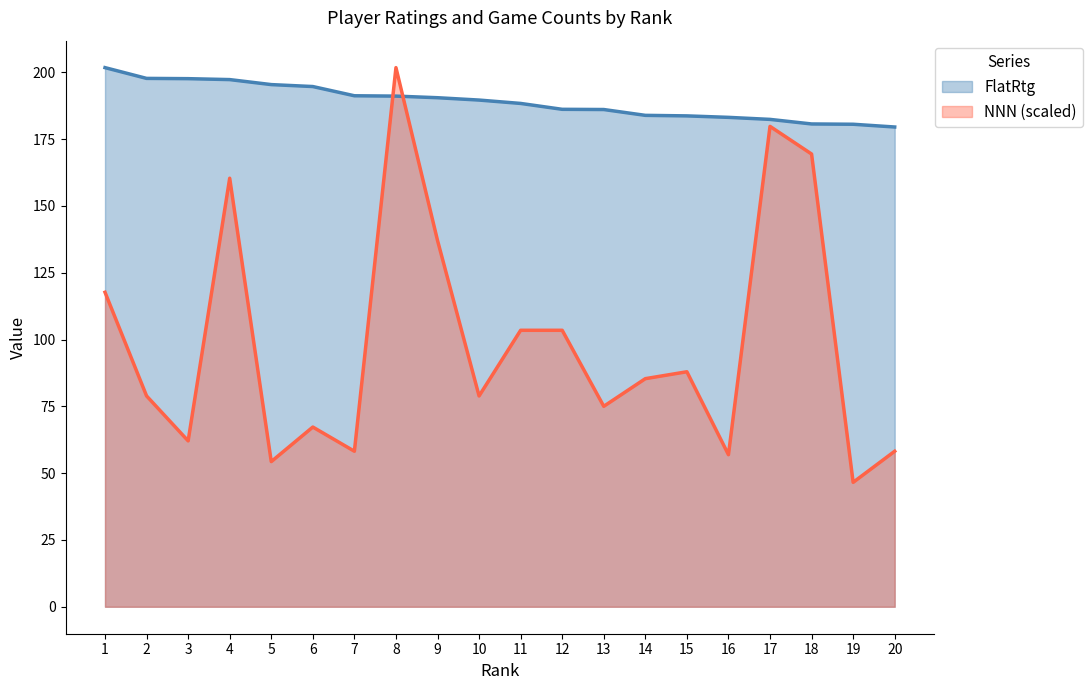

Between 11 and 20, which is larger?

11